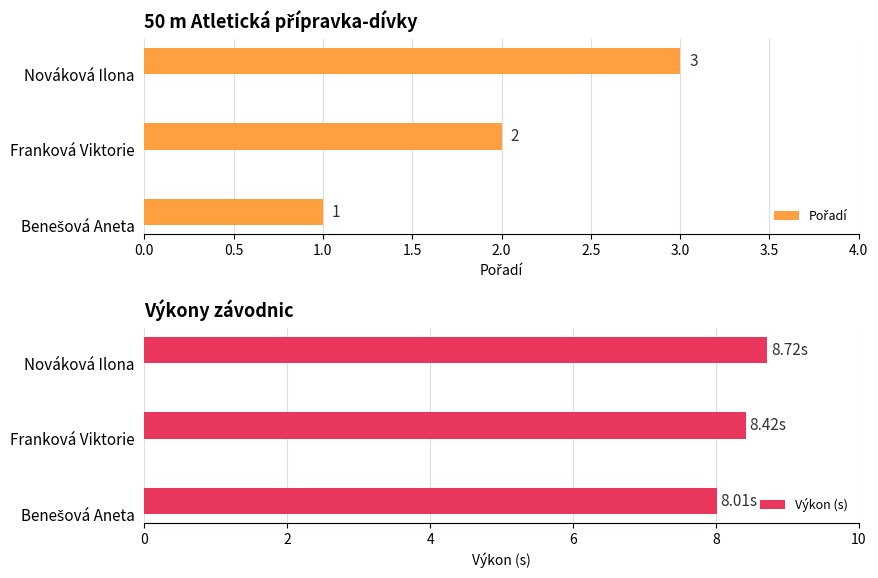

What is the average value of the Výkon (s) series?

8.4